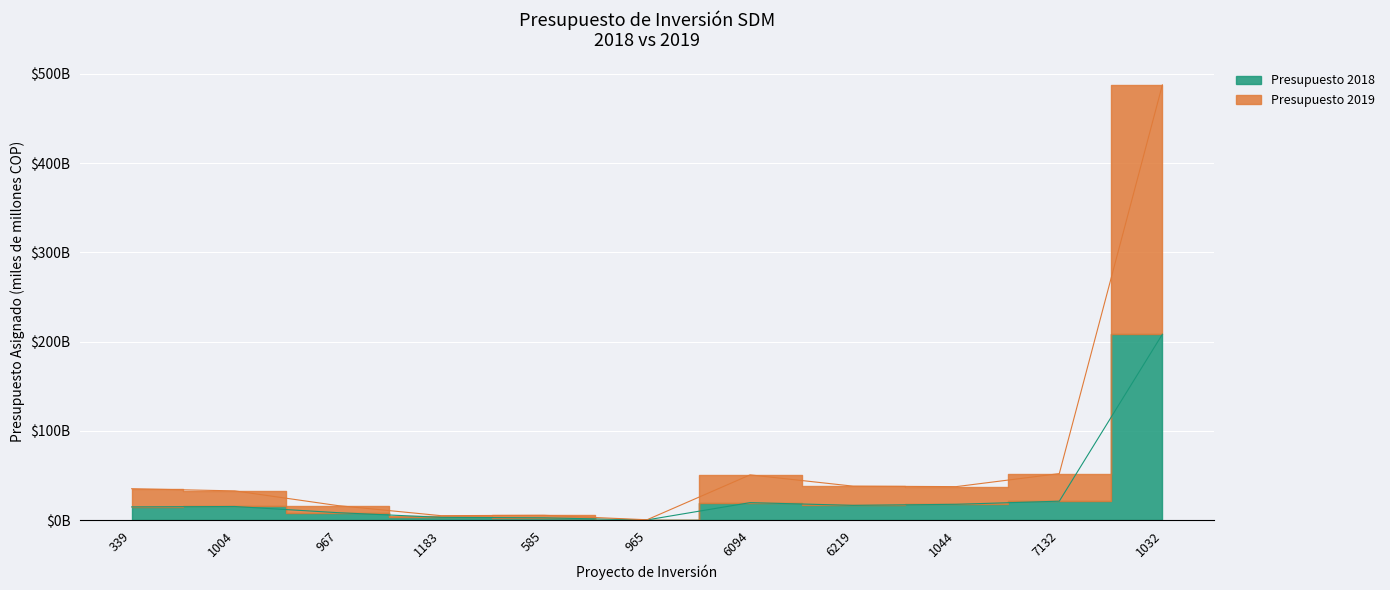

How many distinct data groups are displayed?

2